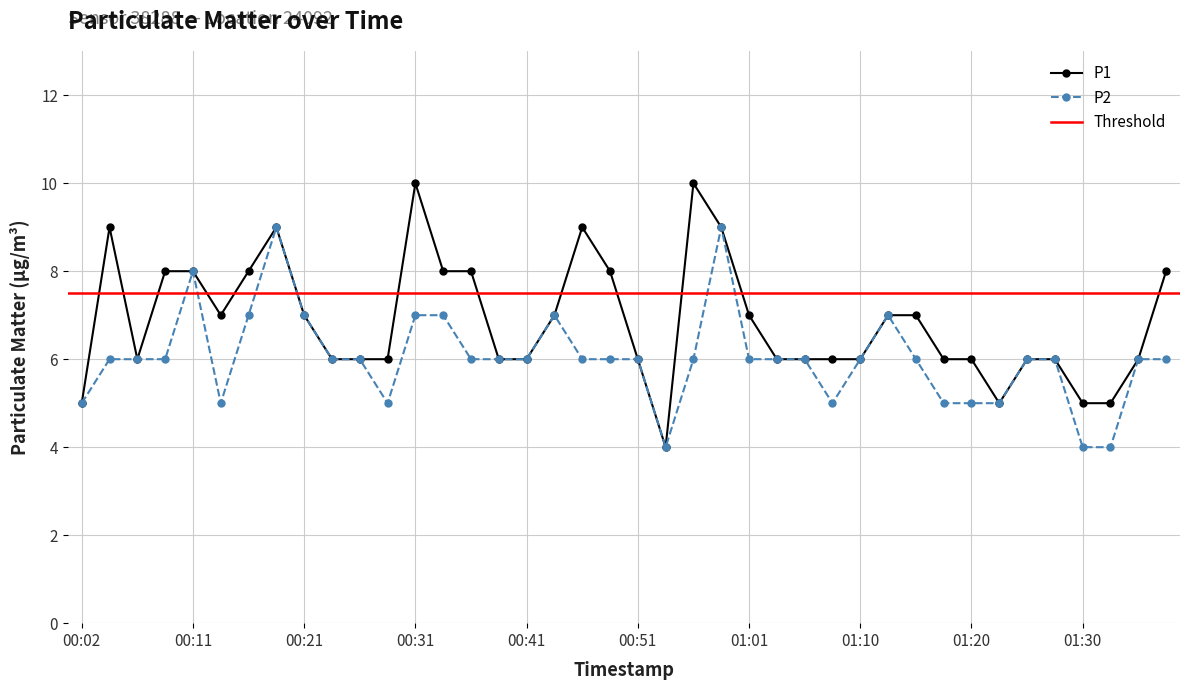

How many data points in P1 are above 6?

19